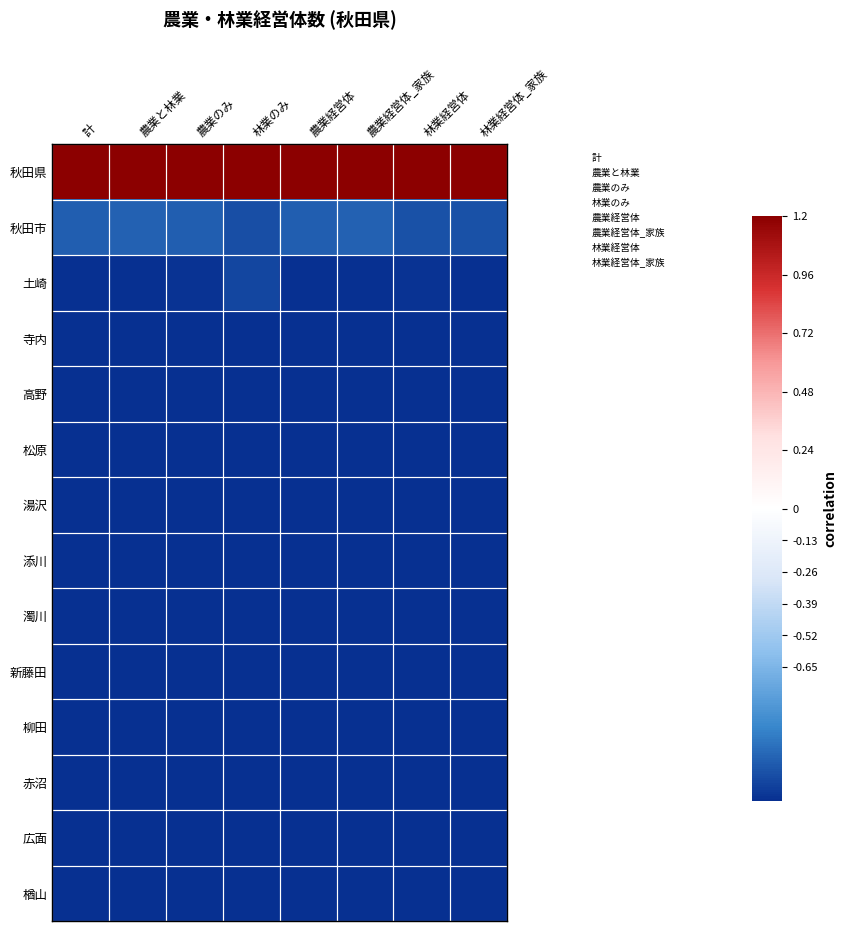

Reading left to right, extract all data points from this chart.

秋田県: 計=1.0	農業と林業=1.0	農業のみ=1.0	林業のみ=1.0	農業経営体=1.0	農業経営体_家族=1.0	林業経営体=1.0	林業経営体_家族=1.0
秋田市: 計=-0.9	農業と林業=-0.9	農業のみ=-0.9	林業のみ=-0.9	農業経営体=-0.9	農業経営体_家族=-0.9	林業経営体=-0.9	林業経営体_家族=-0.9
土崎: 計=-1.0	農業と林業=-1.0	農業のみ=-1.0	林業のみ=-0.9	農業経営体=-1.0	農業経営体_家族=-1.0	林業経営体=-1.0	林業経営体_家族=-1.0
寺内: 計=-1.0	農業と林業=-1.0	農業のみ=-1.0	林業のみ=-1.0	農業経営体=-1.0	農業経営体_家族=-1.0	林業経営体=-1.0	林業経営体_家族=-1.0
高野: 計=-1.0	農業と林業=-1.0	農業のみ=-1.0	林業のみ=-1.0	農業経営体=-1.0	農業経営体_家族=-1.0	林業経営体=-1.0	林業経営体_家族=-1.0
松原: 計=-1.0	農業と林業=-1.0	農業のみ=-1.0	林業のみ=-1.0	農業経営体=-1.0	農業経営体_家族=-1.0	林業経営体=-1.0	林業経営体_家族=-1.0
湯沢: 計=-1.0	農業と林業=-1.0	農業のみ=-1.0	林業のみ=-1.0	農業経営体=-1.0	農業経営体_家族=-1.0	林業経営体=-1.0	林業経営体_家族=-1.0
添川: 計=-1.0	農業と林業=-1.0	農業のみ=-1.0	林業のみ=-1.0	農業経営体=-1.0	農業経営体_家族=-1.0	林業経営体=-1.0	林業経営体_家族=-1.0
濁川: 計=-1.0	農業と林業=-1.0	農業のみ=-1.0	林業のみ=-1.0	農業経営体=-1.0	農業経営体_家族=-1.0	林業経営体=-1.0	林業経営体_家族=-1.0
新藤田: 計=-1.0	農業と林業=-1.0	農業のみ=-1.0	林業のみ=-1.0	農業経営体=-1.0	農業経営体_家族=-1.0	林業経営体=-1.0	林業経営体_家族=-1.0
柳田: 計=-1.0	農業と林業=-1.0	農業のみ=-1.0	林業のみ=-1.0	農業経営体=-1.0	農業経営体_家族=-1.0	林業経営体=-1.0	林業経営体_家族=-1.0
赤沼: 計=-1.0	農業と林業=-1.0	農業のみ=-1.0	林業のみ=-1.0	農業経営体=-1.0	農業経営体_家族=-1.0	林業経営体=-1.0	林業経営体_家族=-1.0
広面: 計=-1.0	農業と林業=-1.0	農業のみ=-1.0	林業のみ=-1.0	農業経営体=-1.0	農業経営体_家族=-1.0	林業経営体=-1.0	林業経営体_家族=-1.0
楢山: 計=-1.0	農業と林業=-1.0	農業のみ=-1.0	林業のみ=-1.0	農業経営体=-1.0	農業経営体_家族=-1.0	林業経営体=-1.0	林業経営体_家族=-1.0